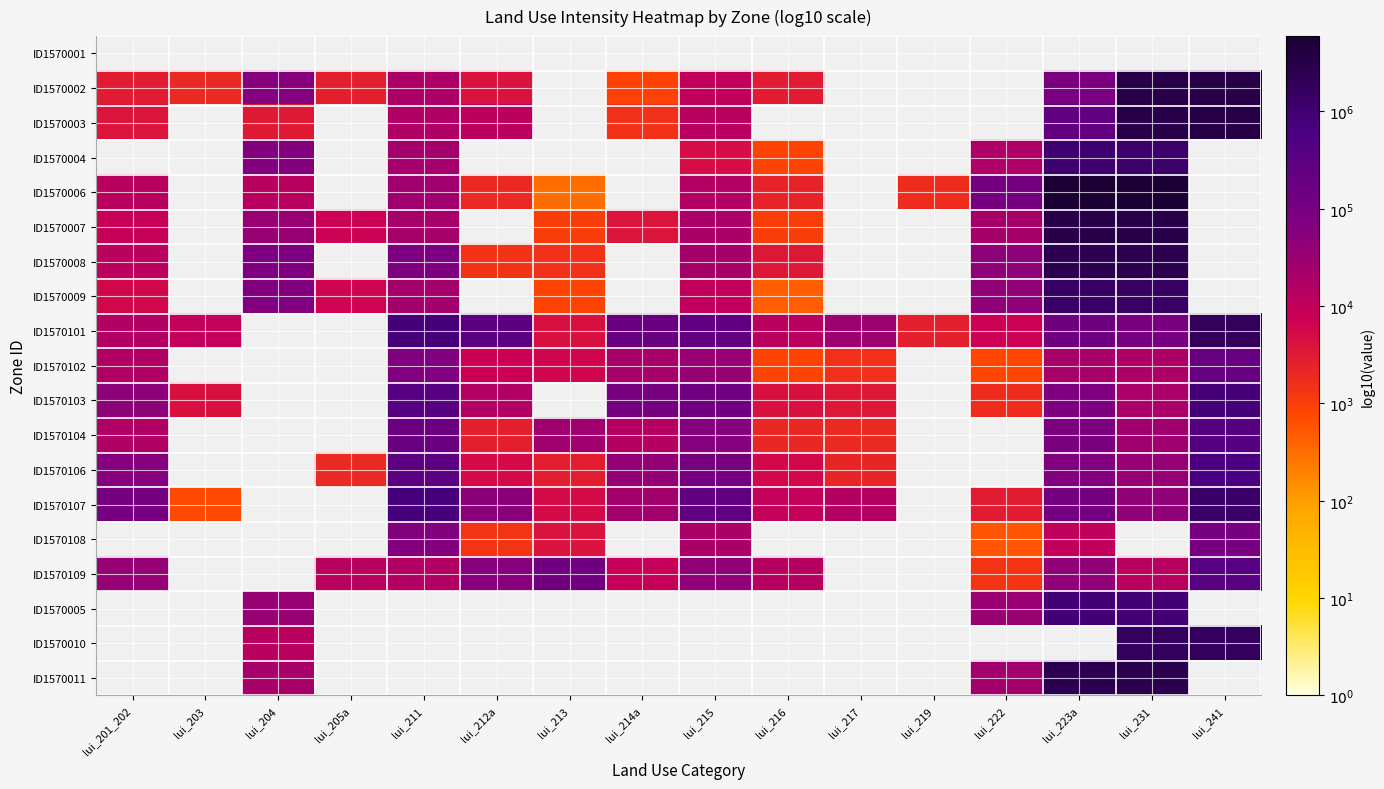

How many categories are shown in the chart?

16